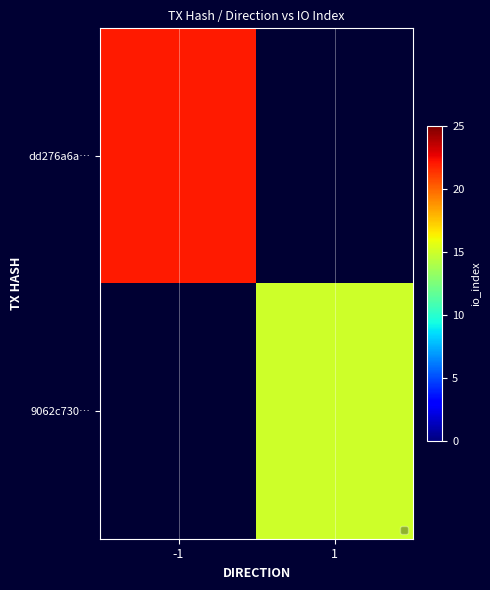

What is the smallest value displayed?

15.0